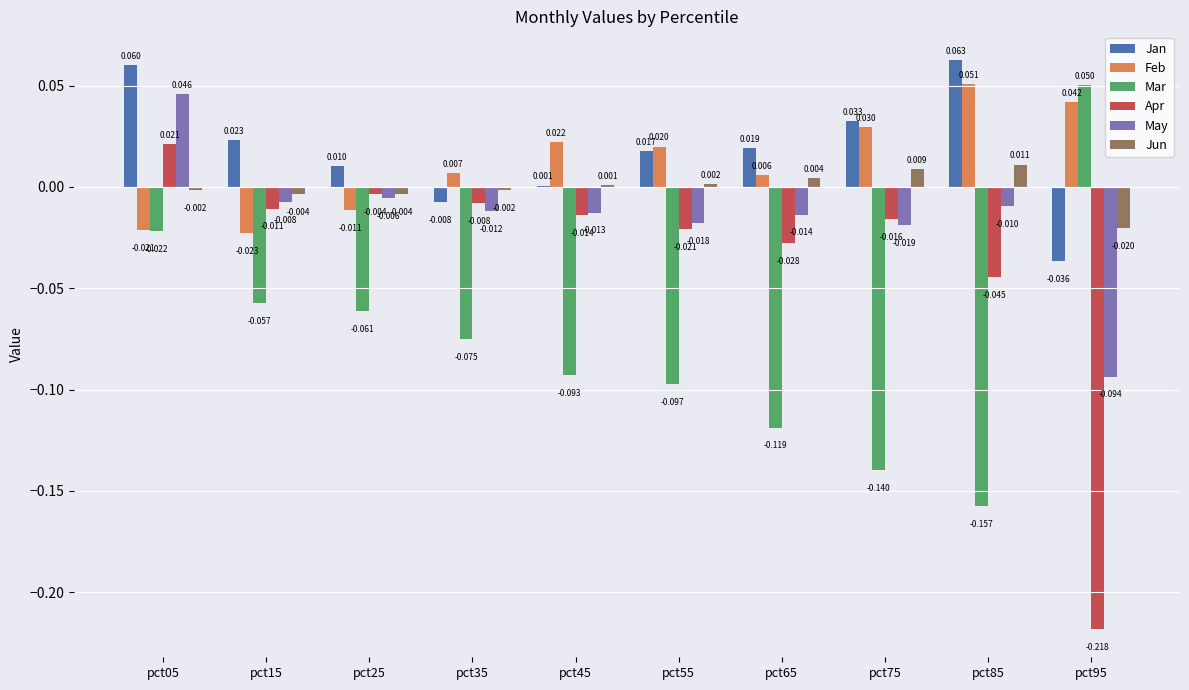

Does the chart contain stacked bars?

No